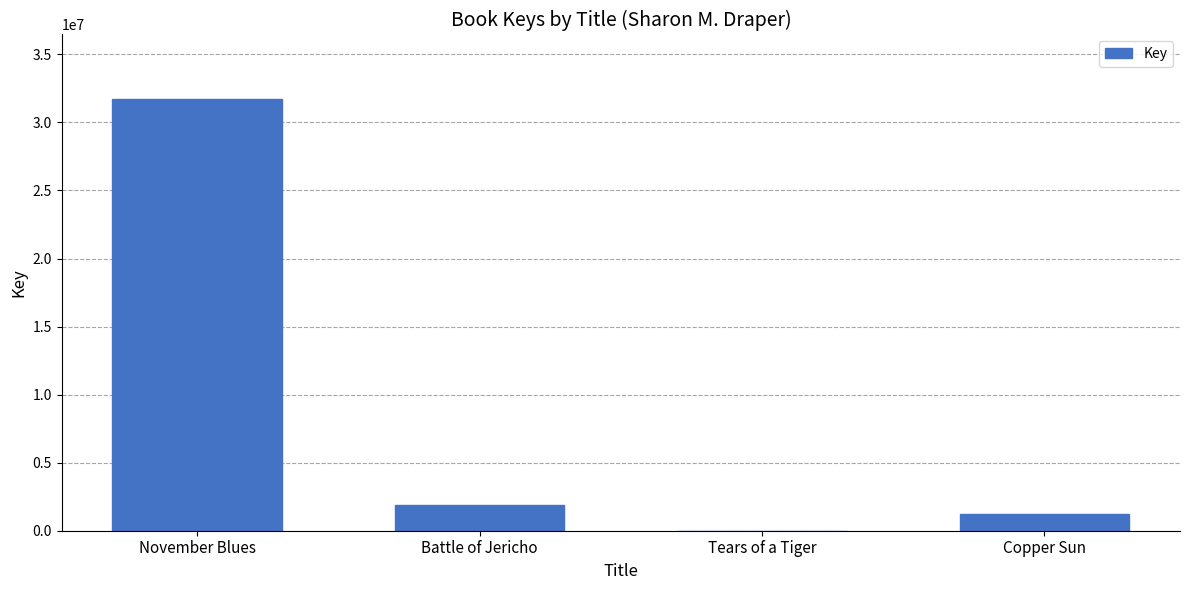

Are the bars horizontal?

No